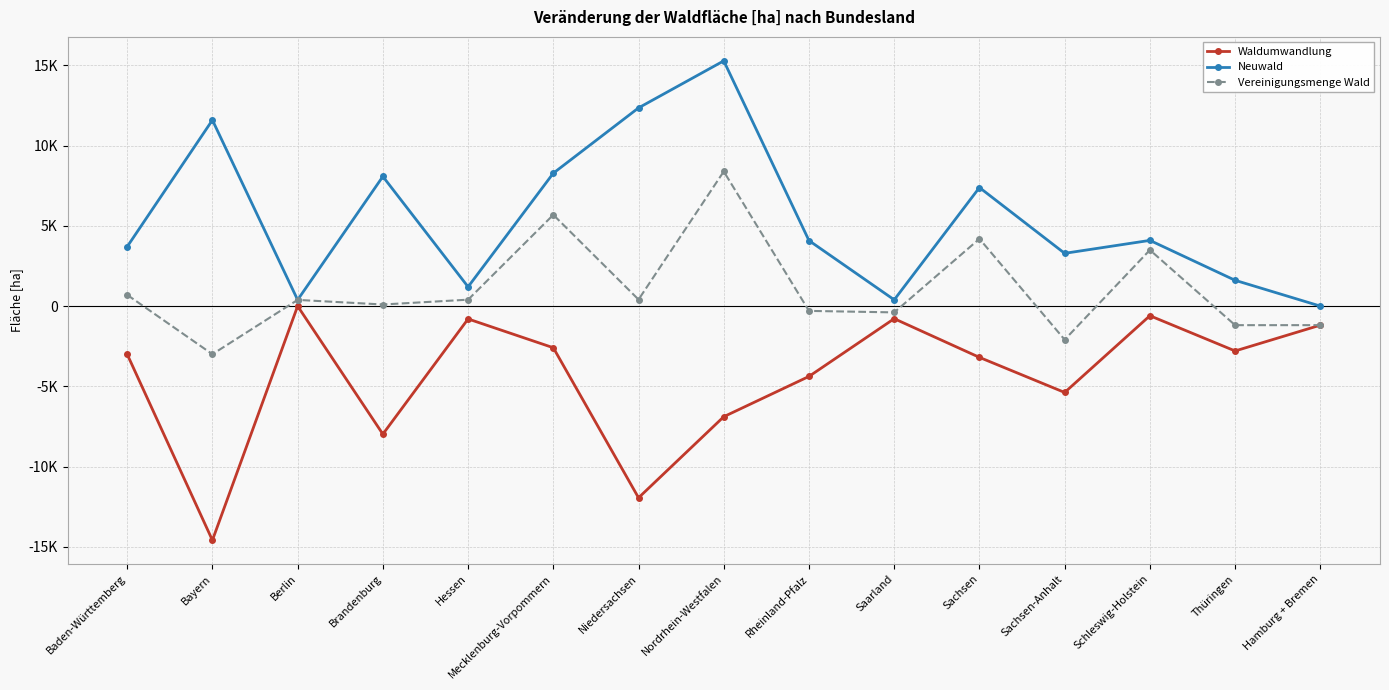

What are all the series names shown in the legend?

Waldumwandlung, Neuwald, Vereinigungsmenge Wald